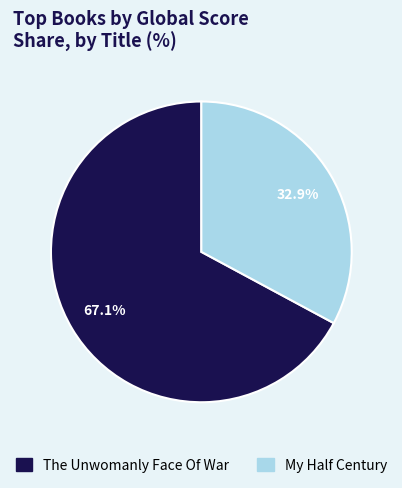

True or false: My Half Century accounts for 26% of the total.

False